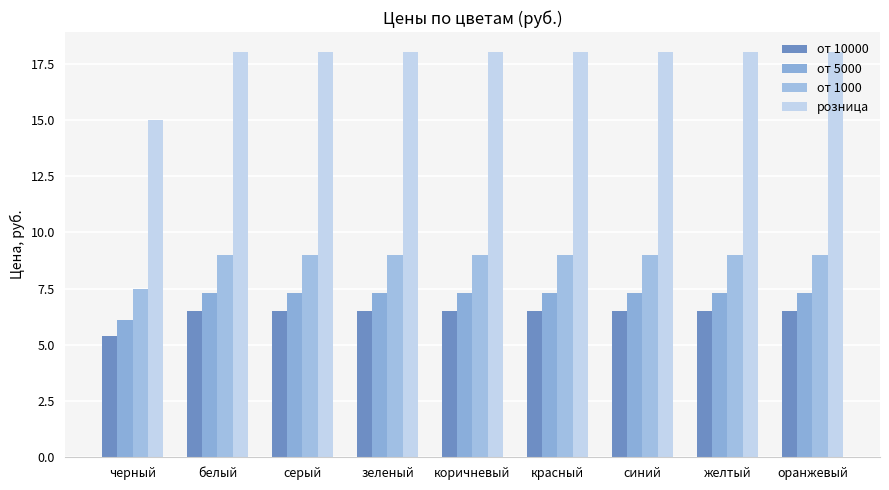

Are the bars grouped side by side (vs. stacked)?

Yes